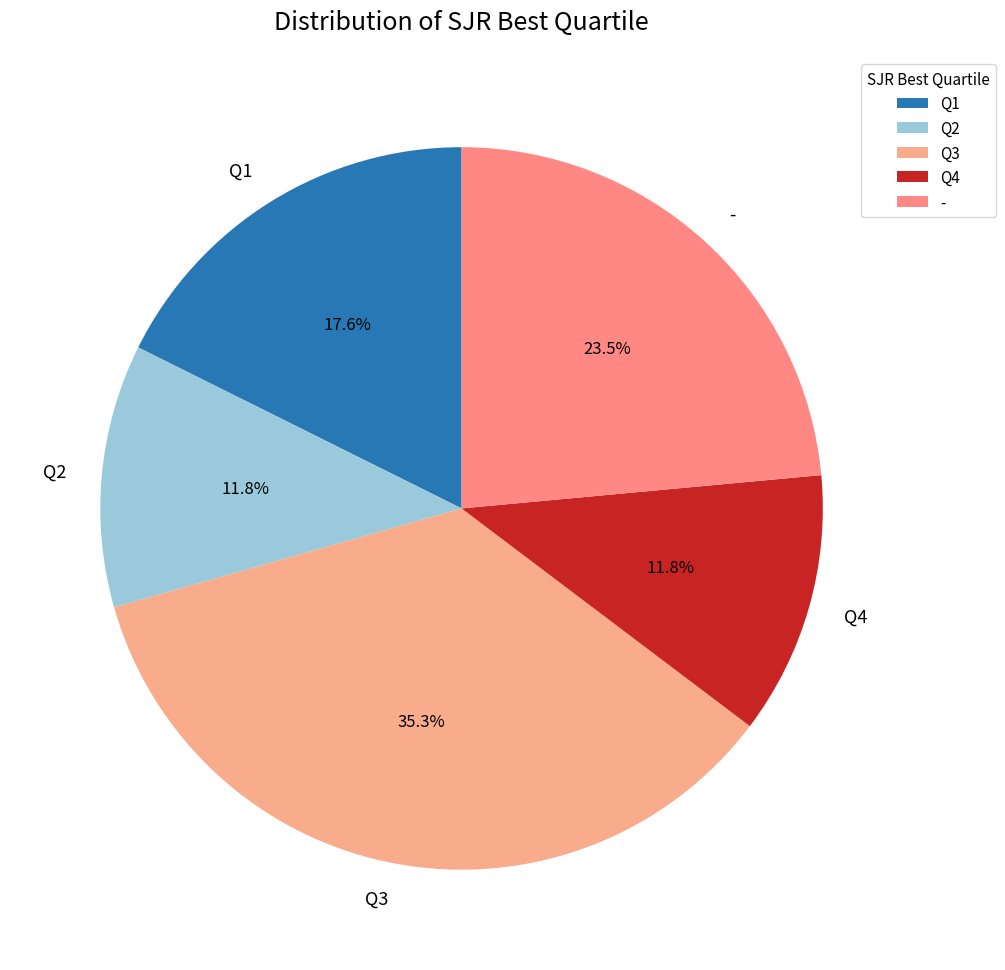

What is the ratio of the value at Q3 to the value at Q2?

3.0